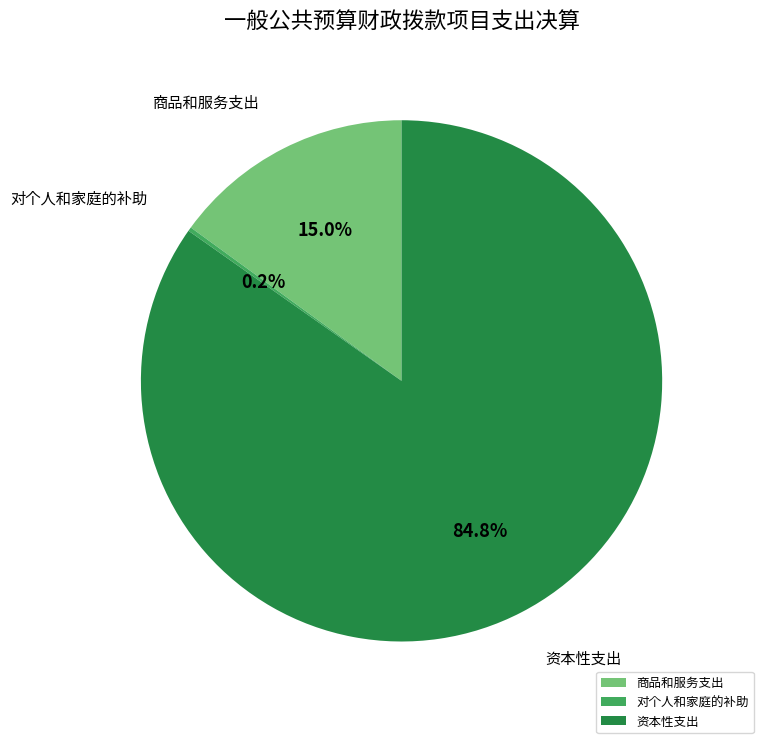

How much of the chart is everything except 商品和服务支出?

85.0%